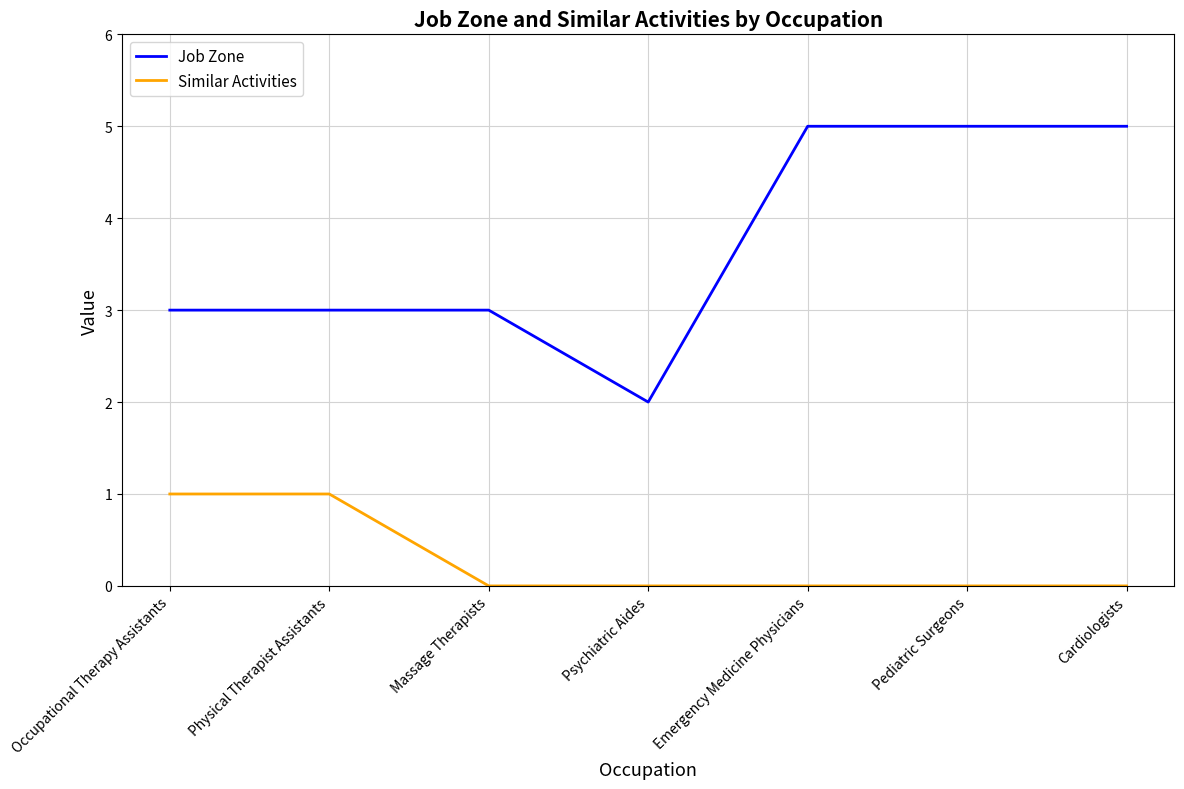

Which series has the largest total across all categories?

Job Zone